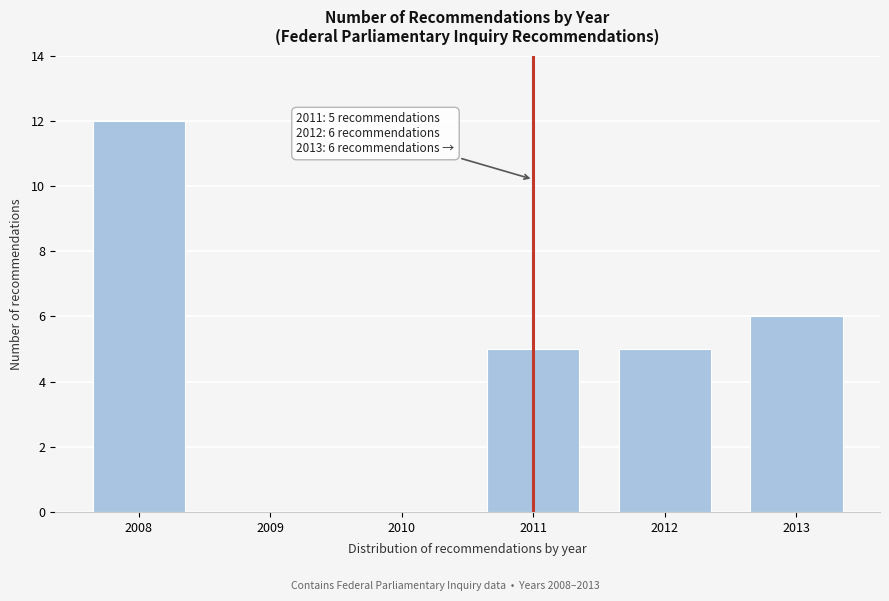

Reading left to right, extract all data points from this chart.

2008=12	2009=0	2010=0	2011=5	2012=5	2013=6